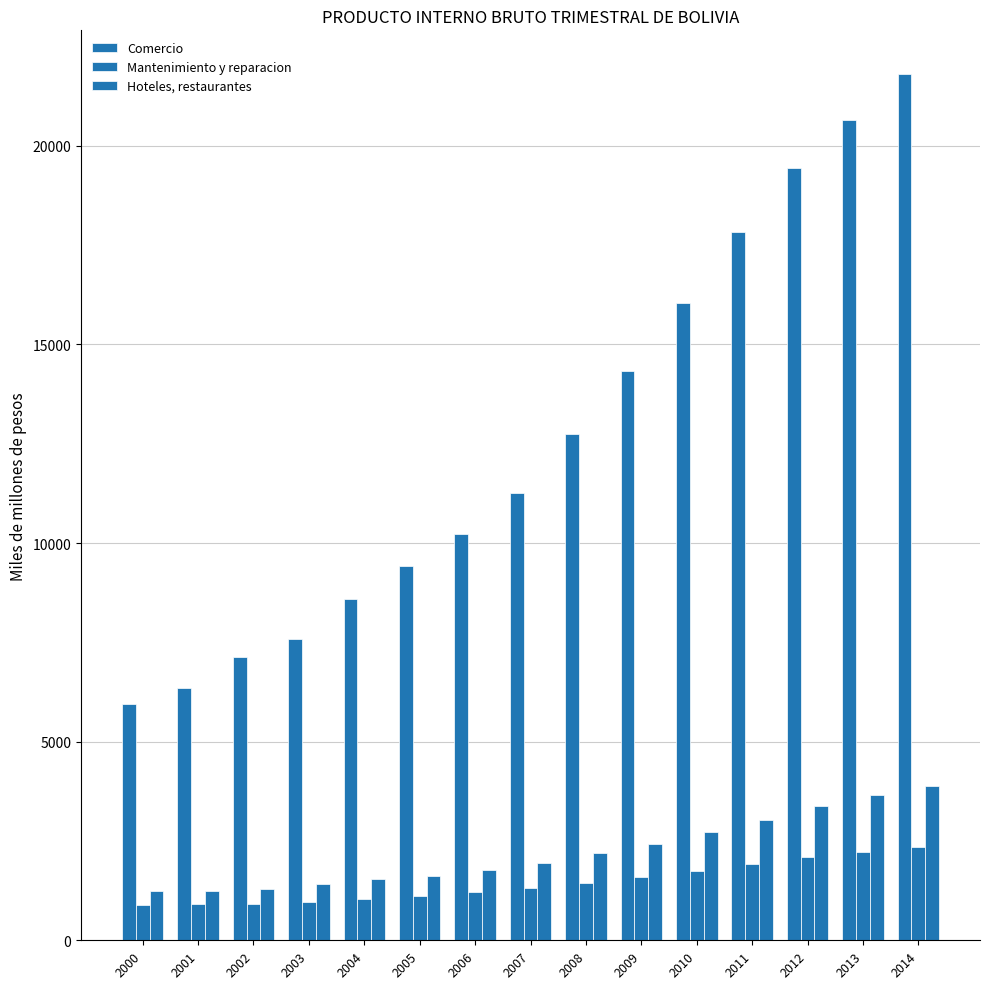

How many bars are there in each group?

3